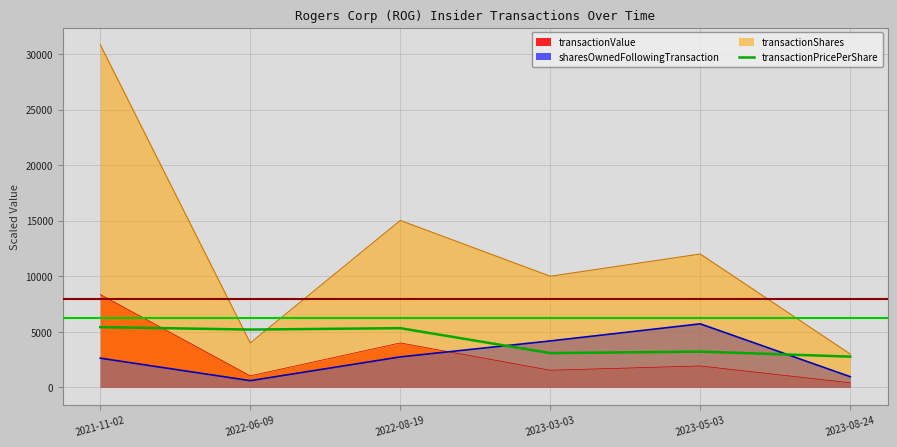

Which series has the widest spread of values?

transactionShares